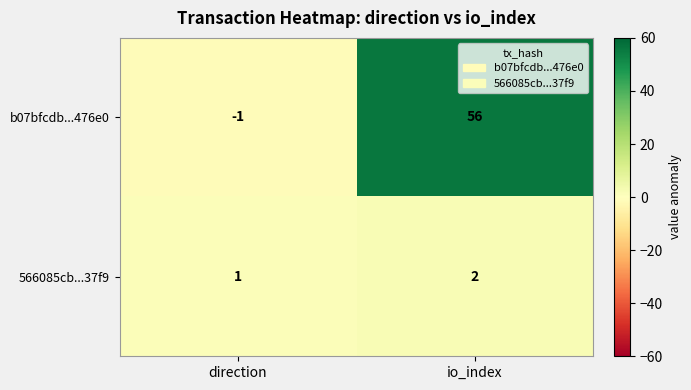

What is the difference between the highest and lowest values at io_index?

54